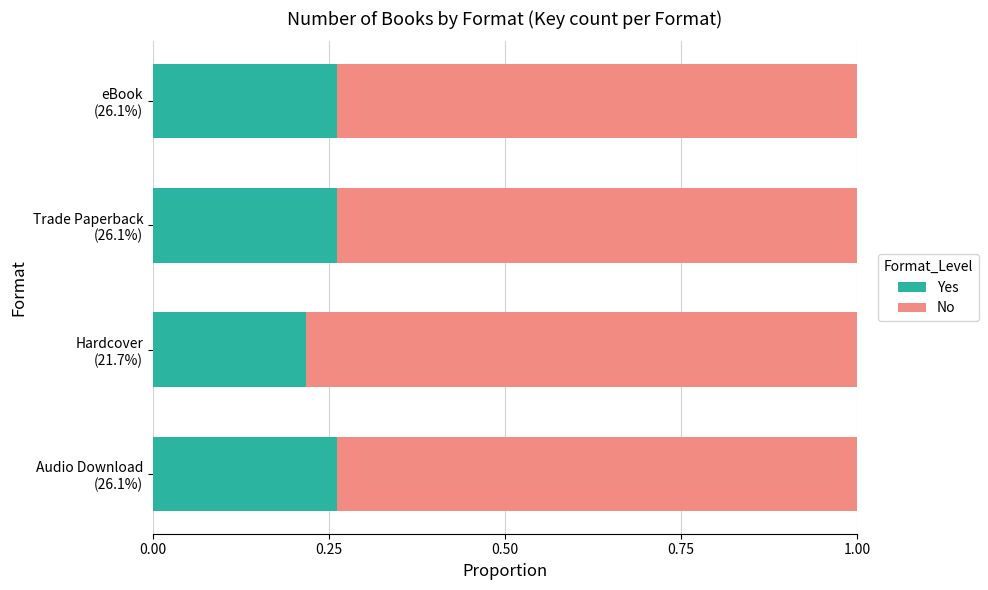

At which label is Yes closest to 0?

Hardcover
(21.7%)